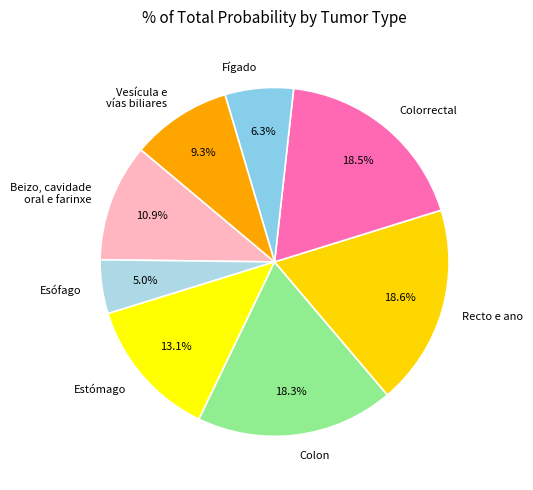

Which has a higher value, Colon or Esófago?

Colon